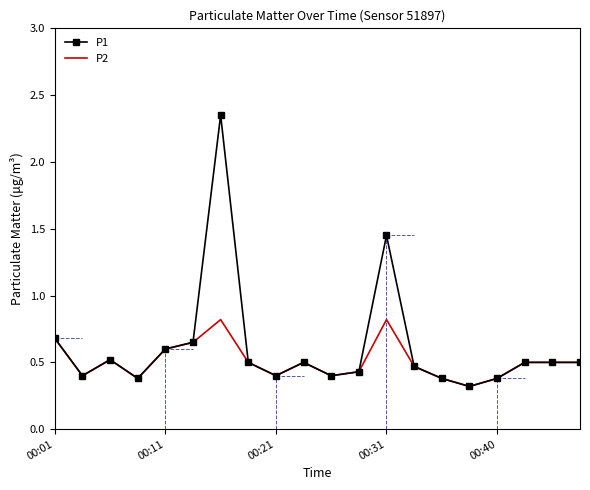

Rank the series by their maximum value, from lowest to highest.

P2, P1